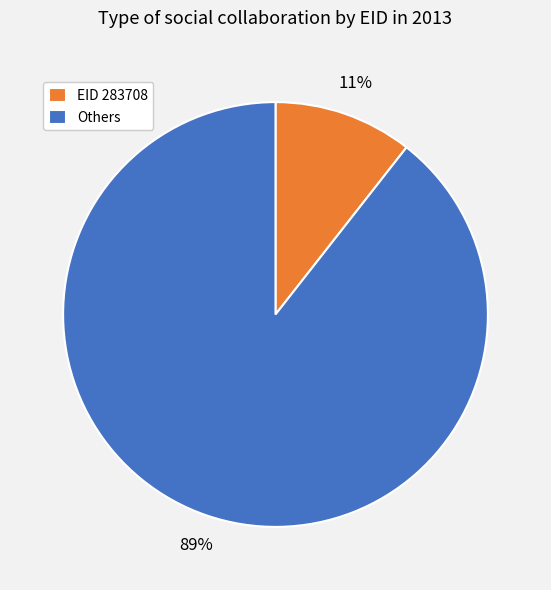

What is the smallest slice in the pie chart?

EID 283708